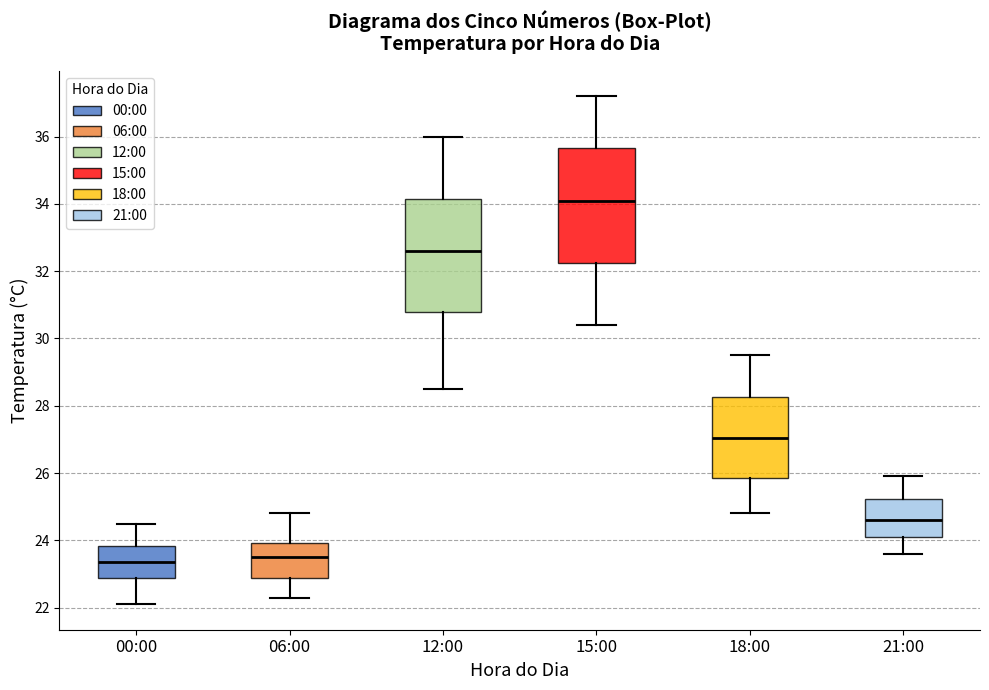

Where does the lower whisker of the box for 12:00 end on the y-axis? The values are not printed on the chart, so give them approximately, as read against the axis.

28.6